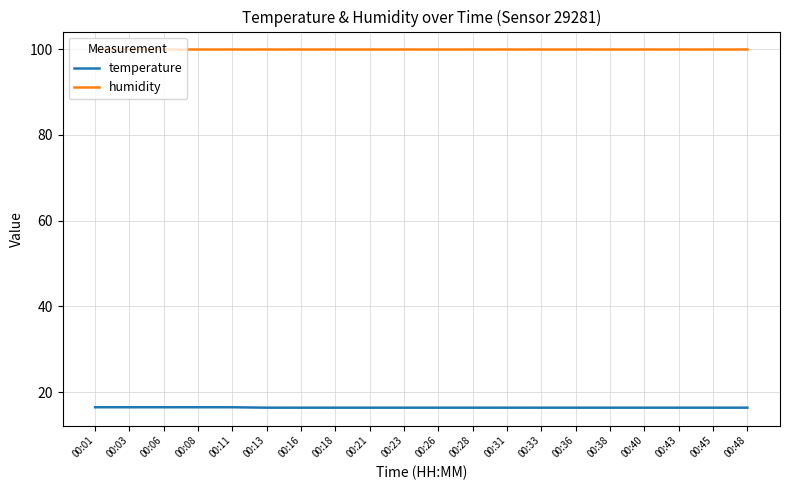

What are all the series names shown in the legend?

temperature, humidity